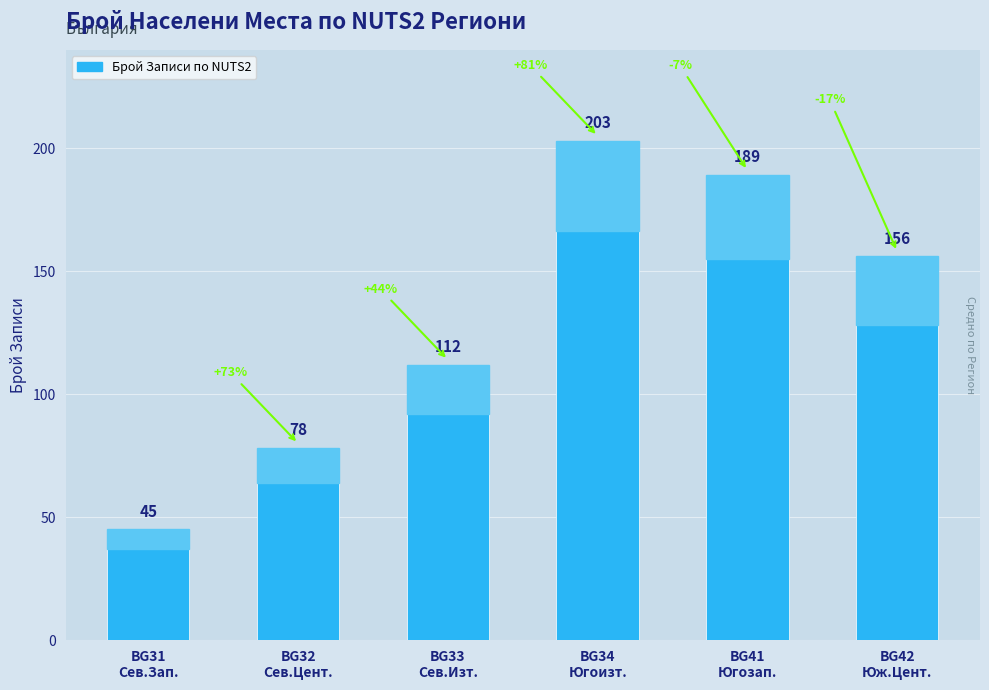

What is the label of the 5th bar from the left?

BG41
Югозап.